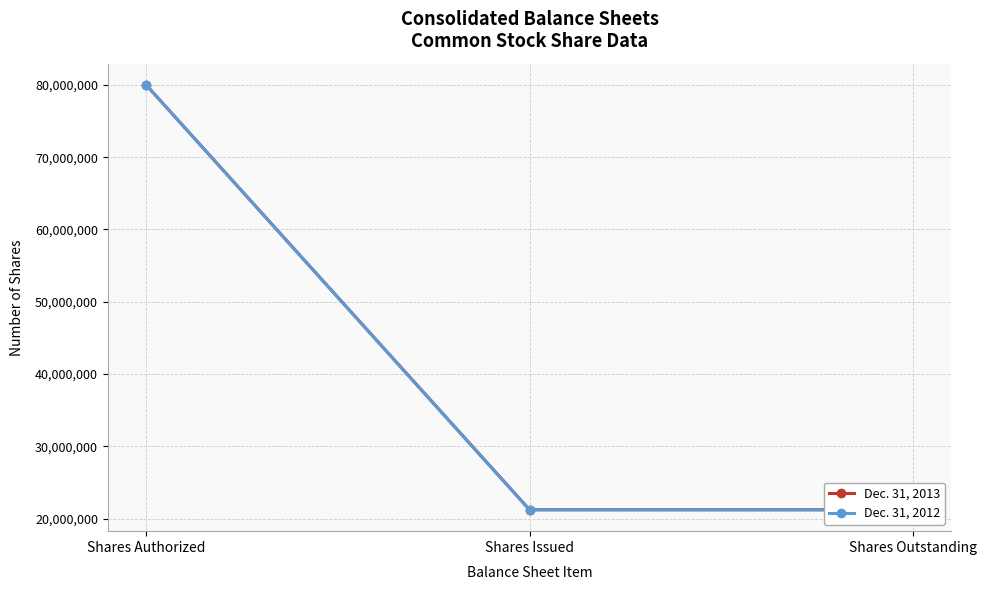

True or false: Dec. 31, 2013 has a value of 35224160 at Shares Issued.

False